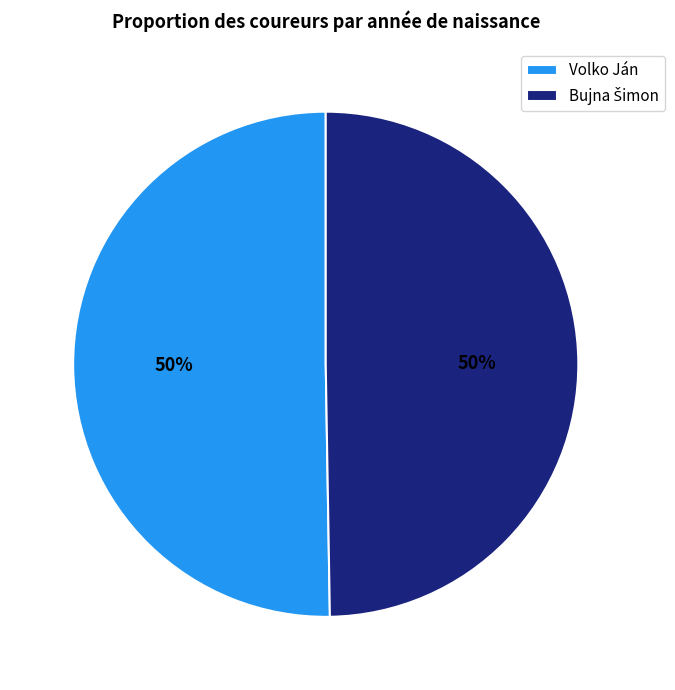

Count the number of slices in the pie.

2